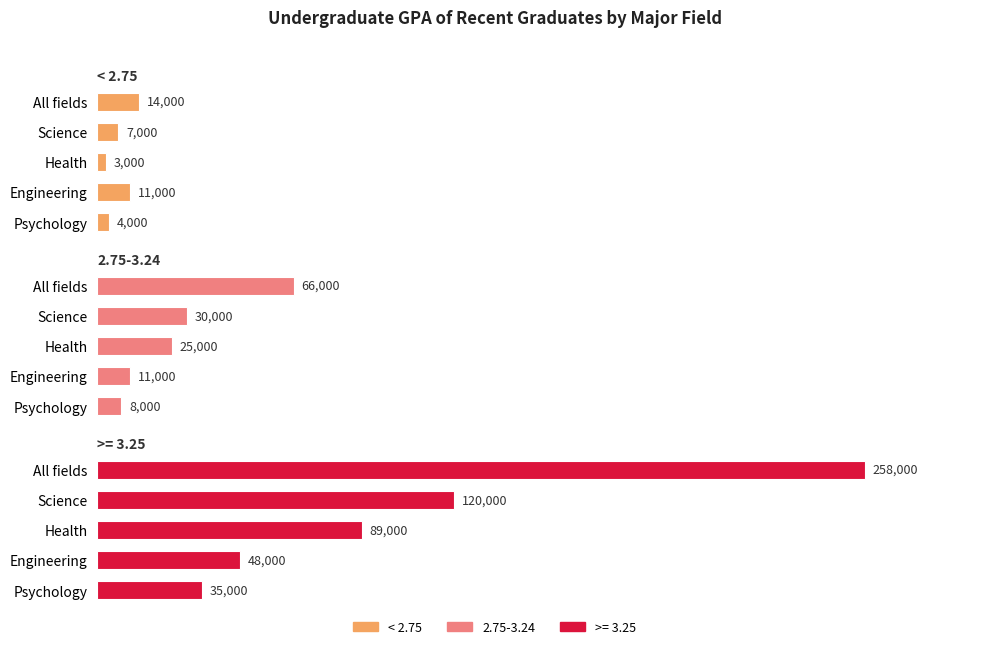

What is the average value?

7800